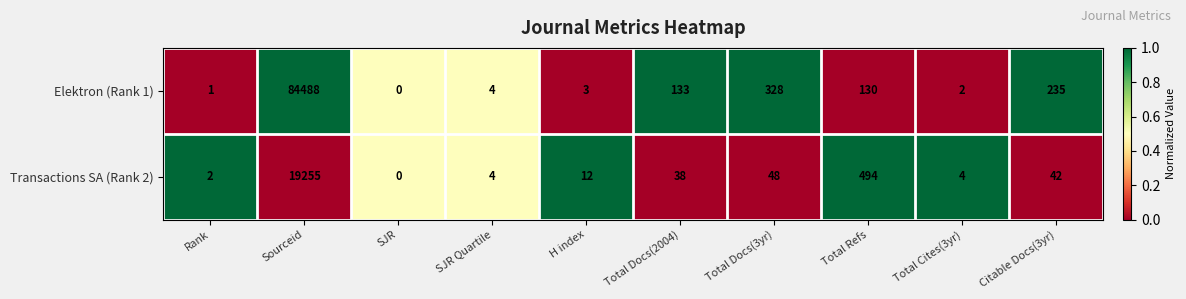

Which series has the largest total across all categories?

Elektron (Rank 1)